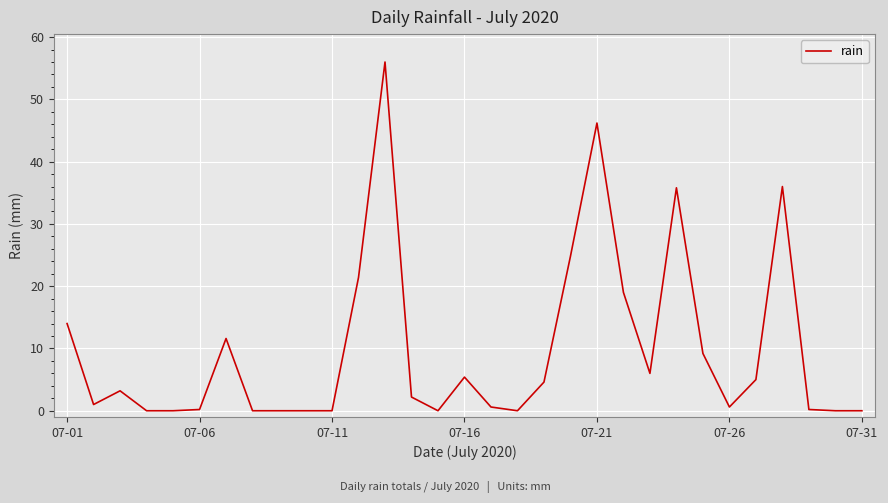

What is the greatest value displayed?

56.0